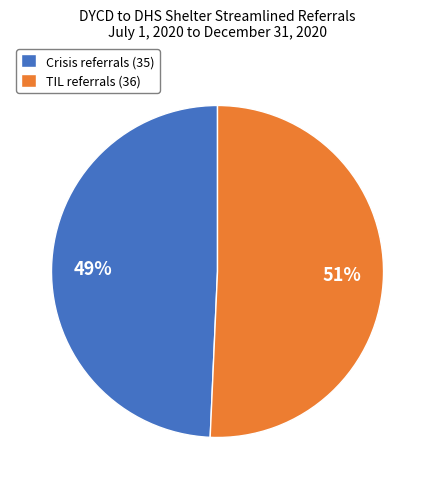

Between TIL and Crisis, which is larger?

TIL